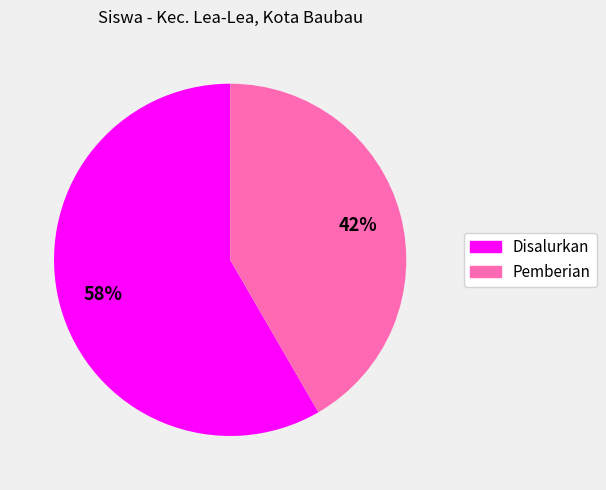

How many slices are in this pie chart?

2